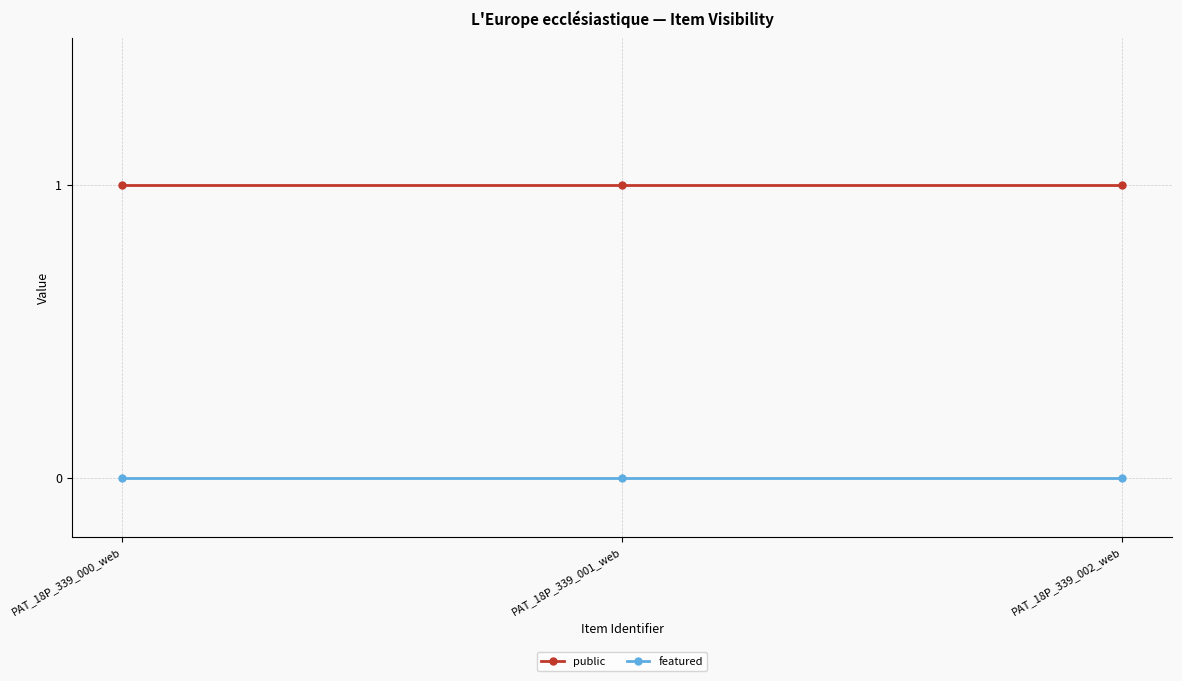

What are all the series names shown in the legend?

public, featured